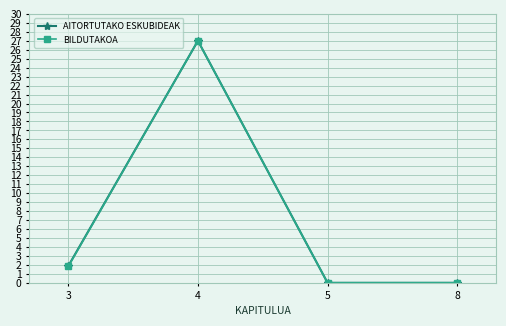

At which category is the sum across all series the highest?

4